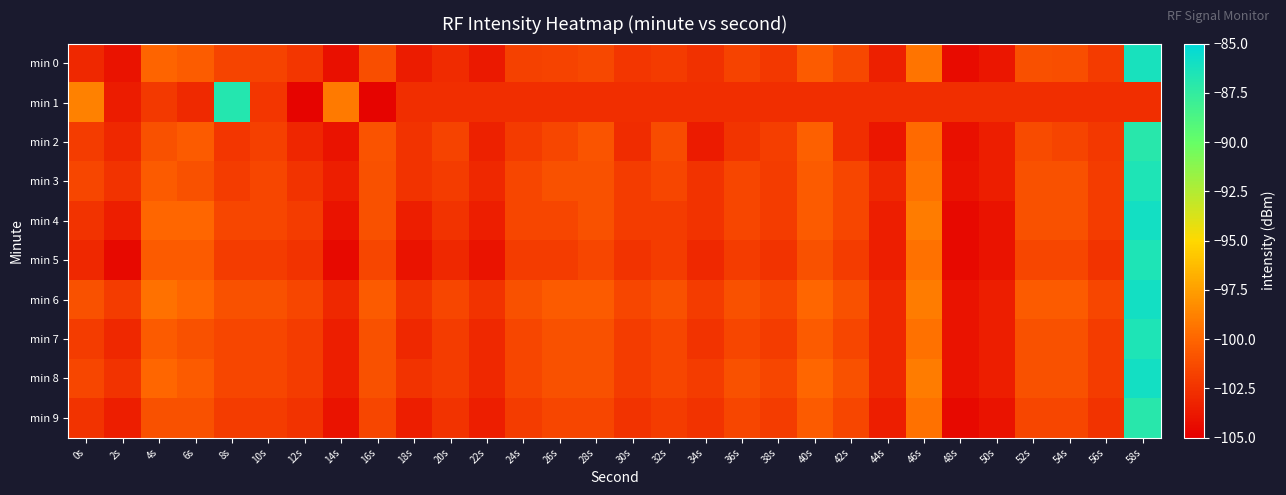

What is the spread (max minus min) of values at 28s?

2.2